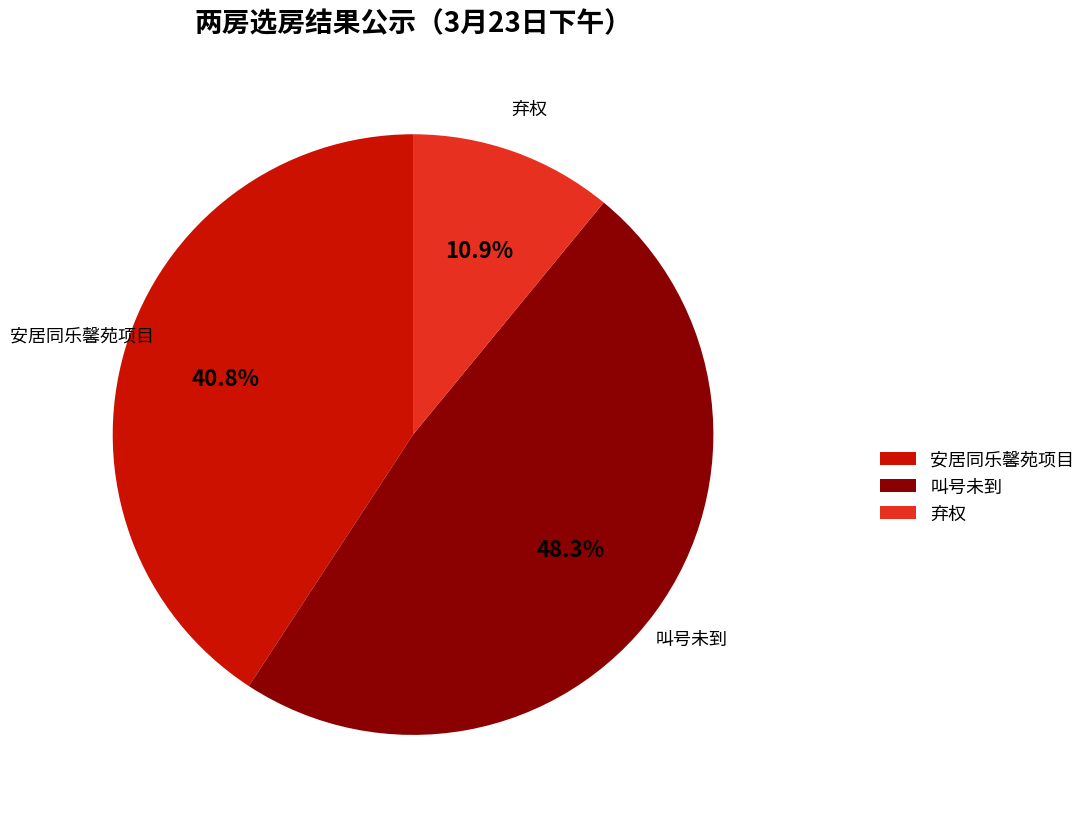

Is it true that 叫号未到 is 60% of the pie?

False